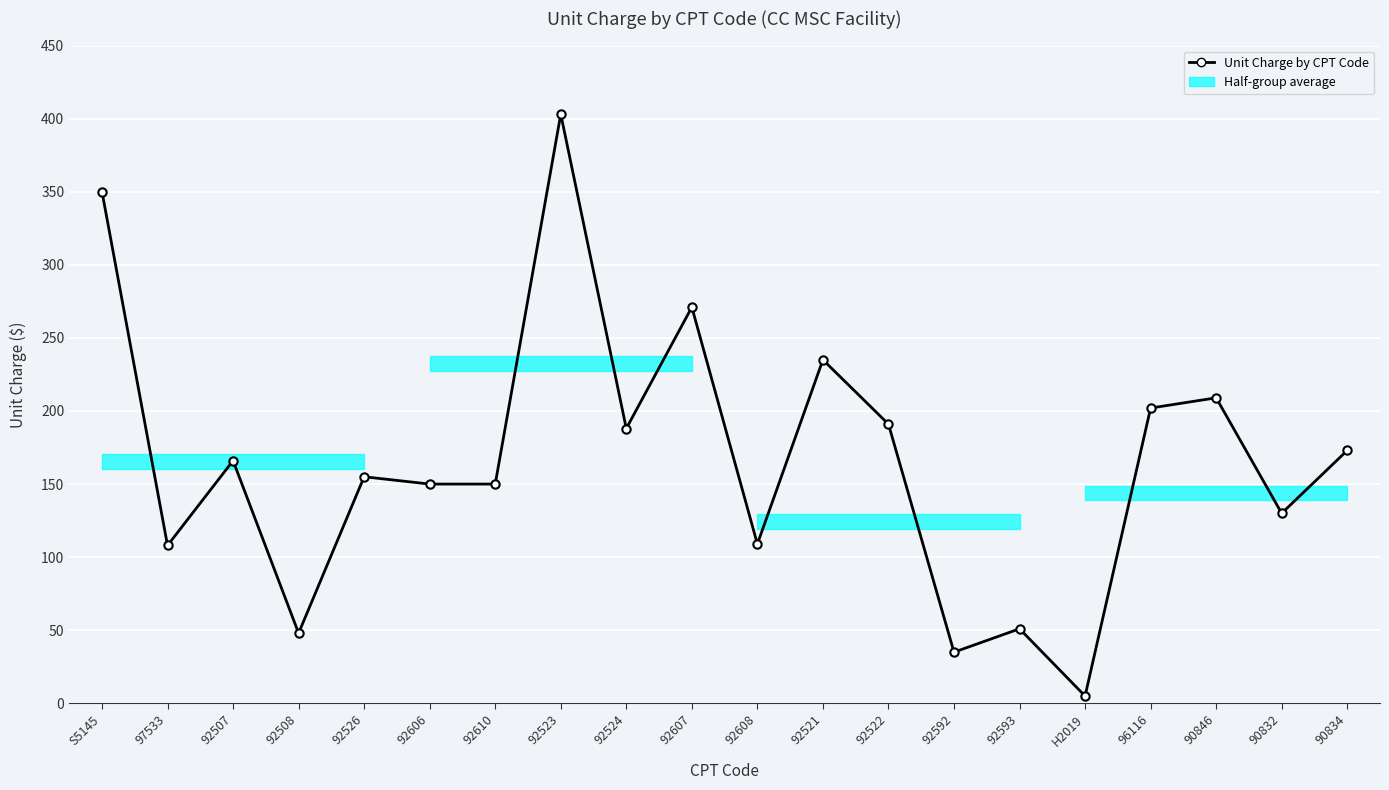

What is the average value?

166